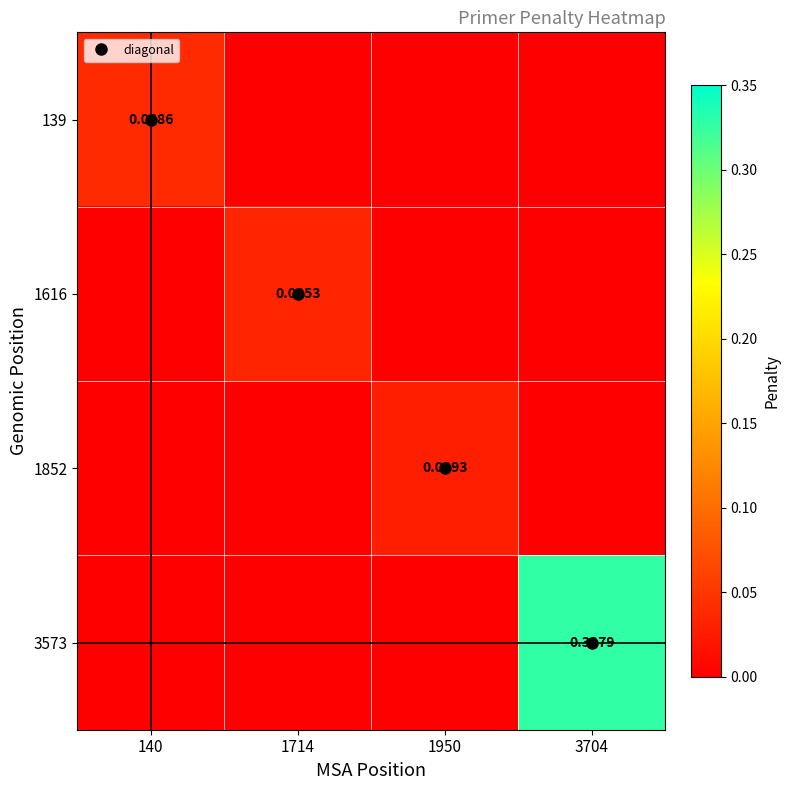

Is it true that 3573 equals 0.0 at 1950?

True